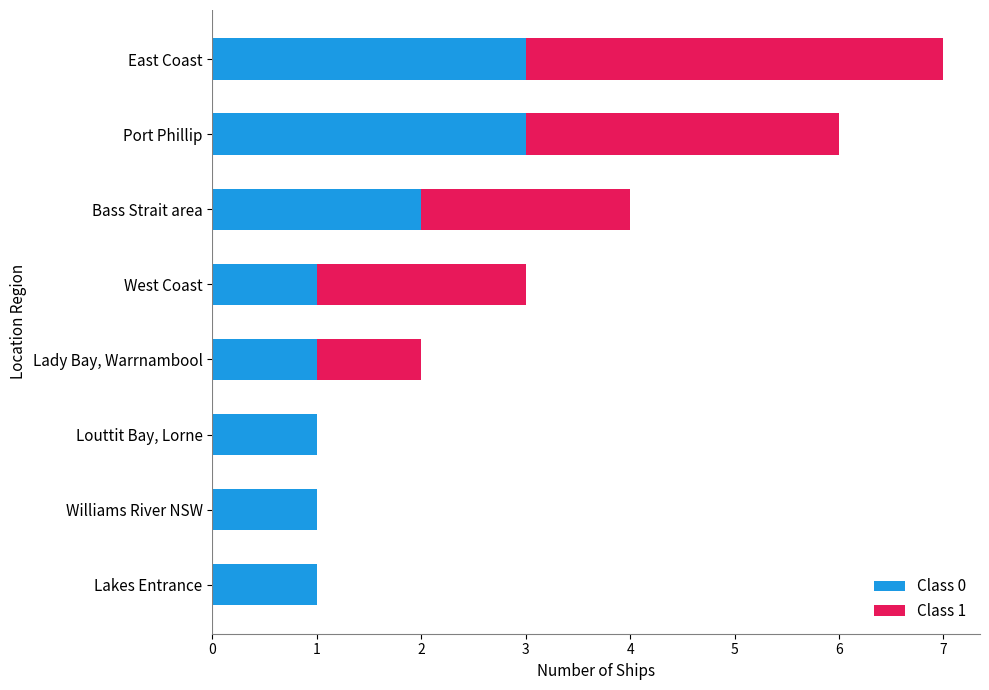

Is it true that Class 0 equals 5 at Port Phillip?

False